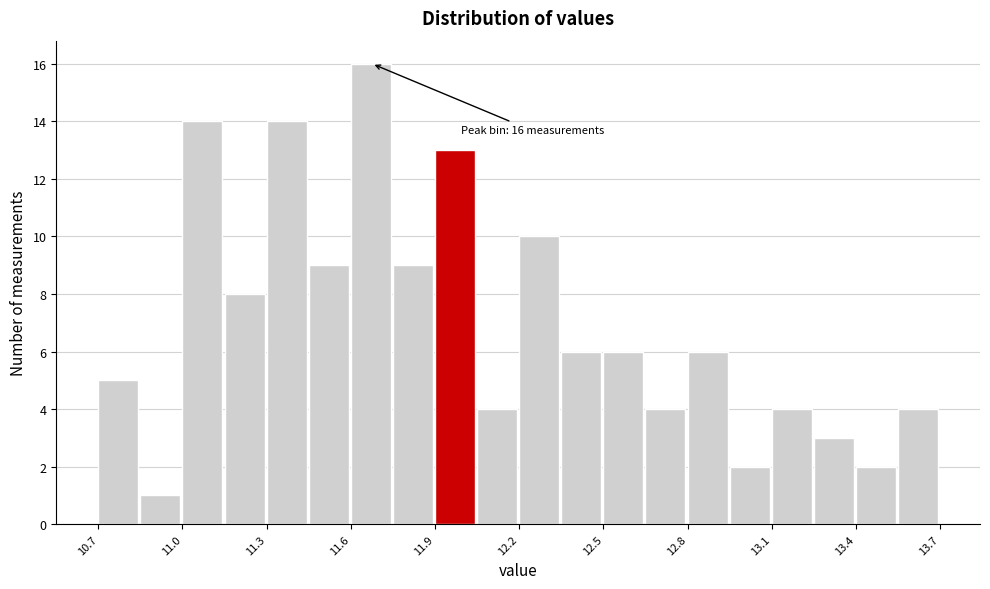

Around what value on the x-axis is the tallest bar? Give the approximate position of its centre, as read against the axis.

11.65